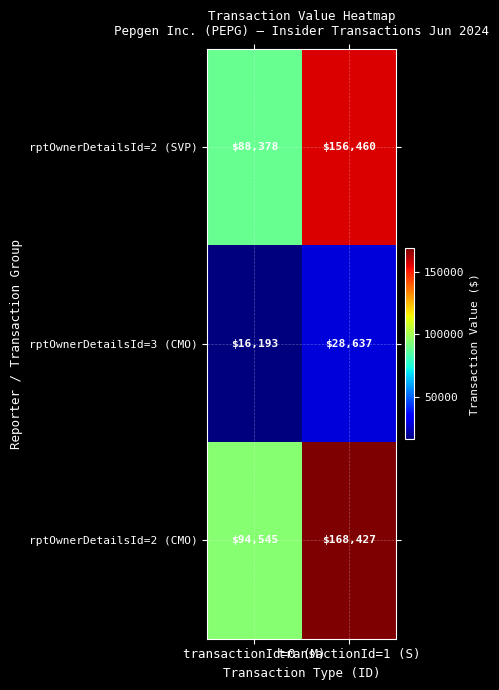

What is the difference between the maximum and minimum values in the rptOwnerDetailsId=2 (CMO) series?

73882